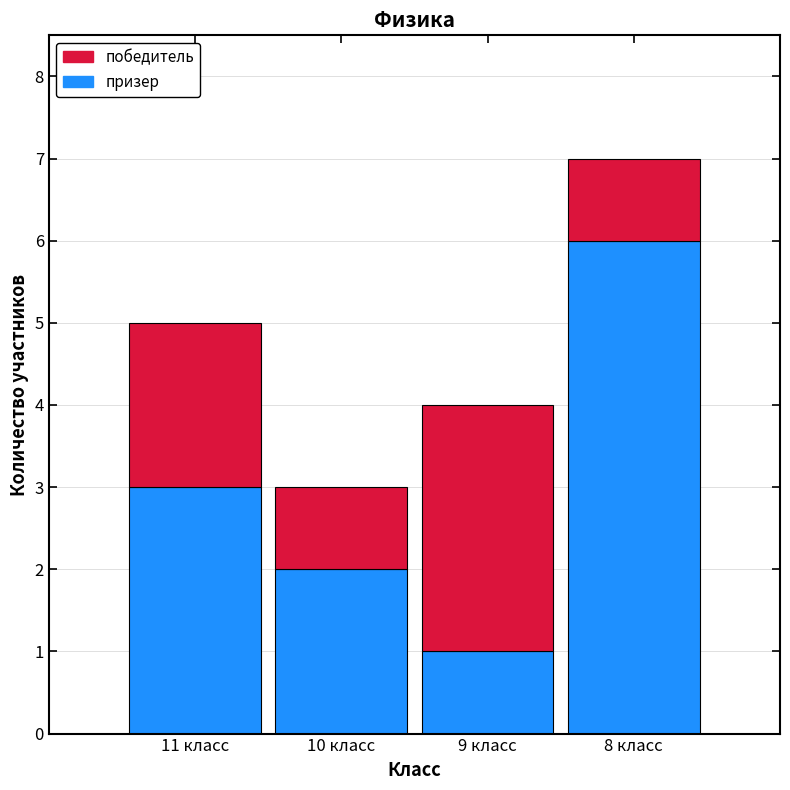

Reading left to right, what are the values for призер?

11 класс=3	10 класс=2	9 класс=1	8 класс=6